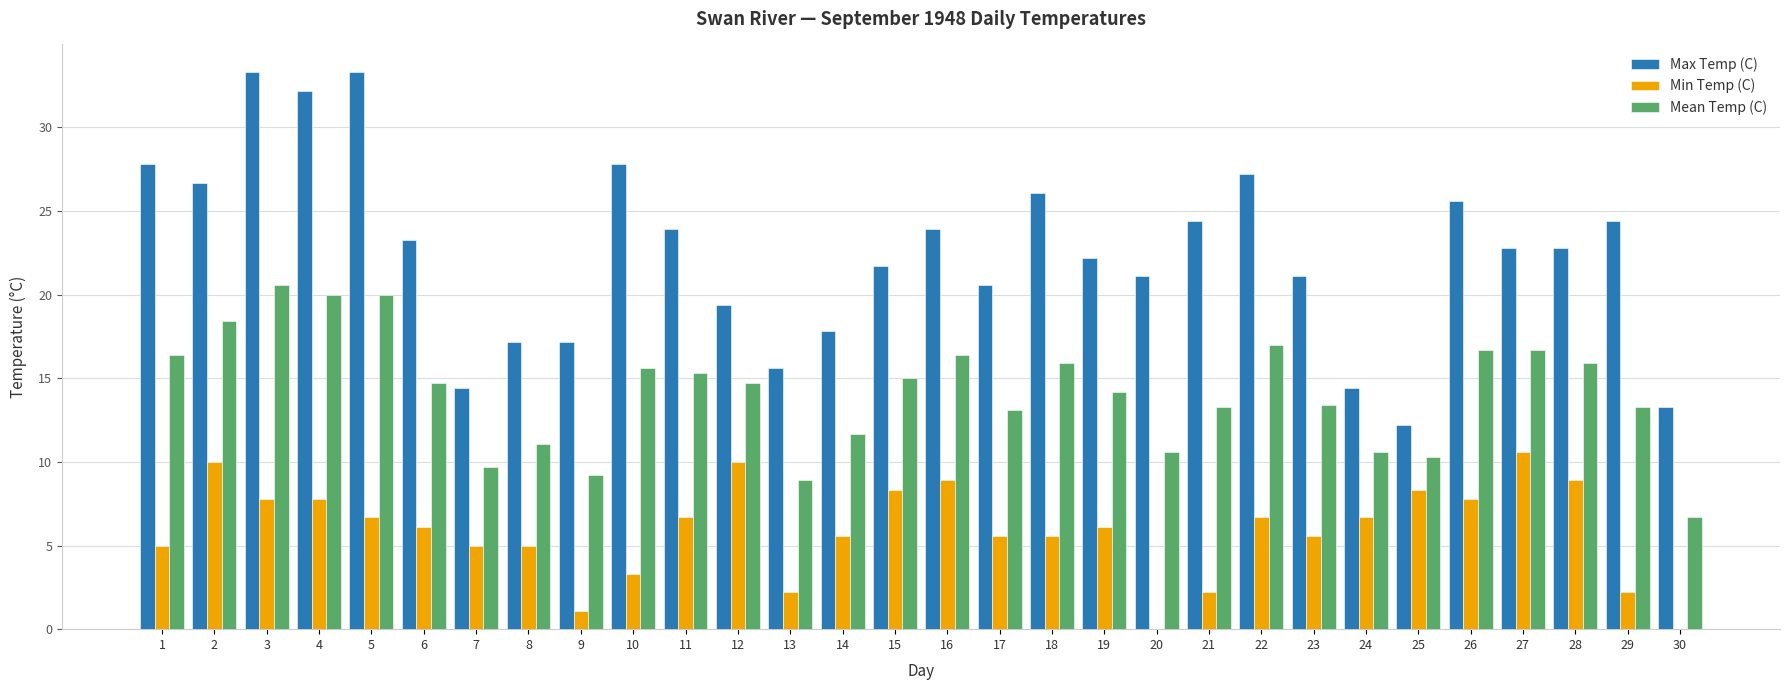

What is the maximum value shown in the chart?

33.3